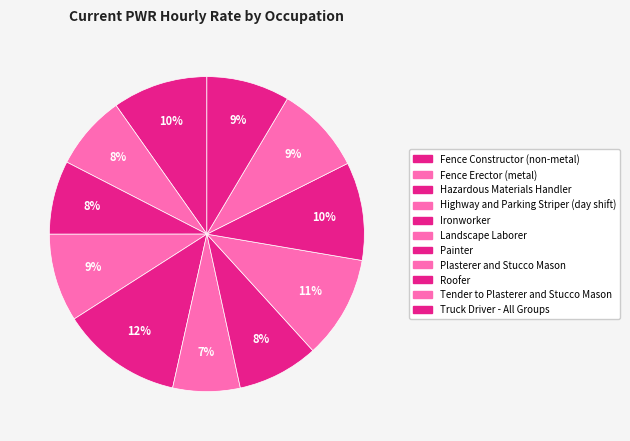

Which slice is the smallest?

Landscape Laborer